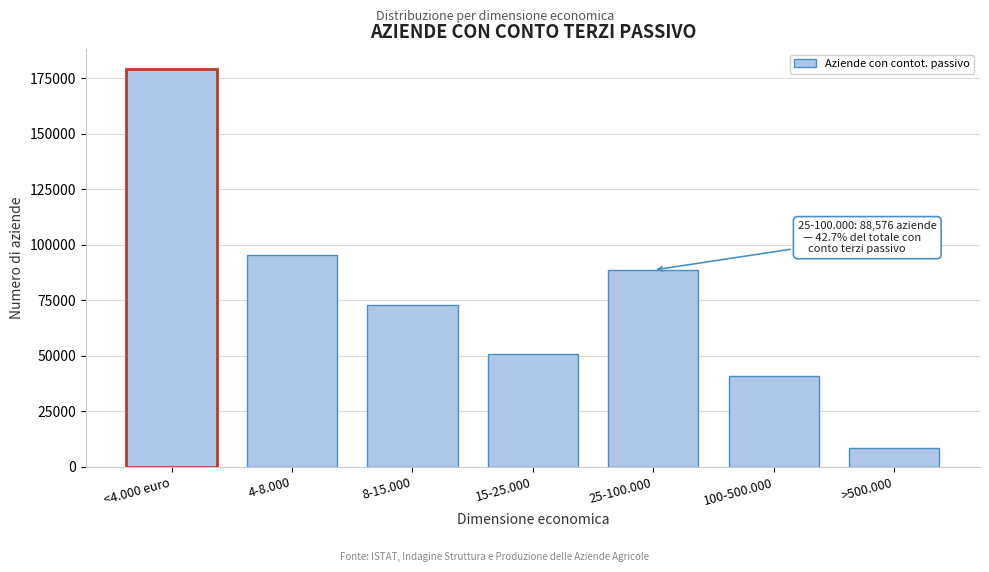

What is the average value?

76650.5